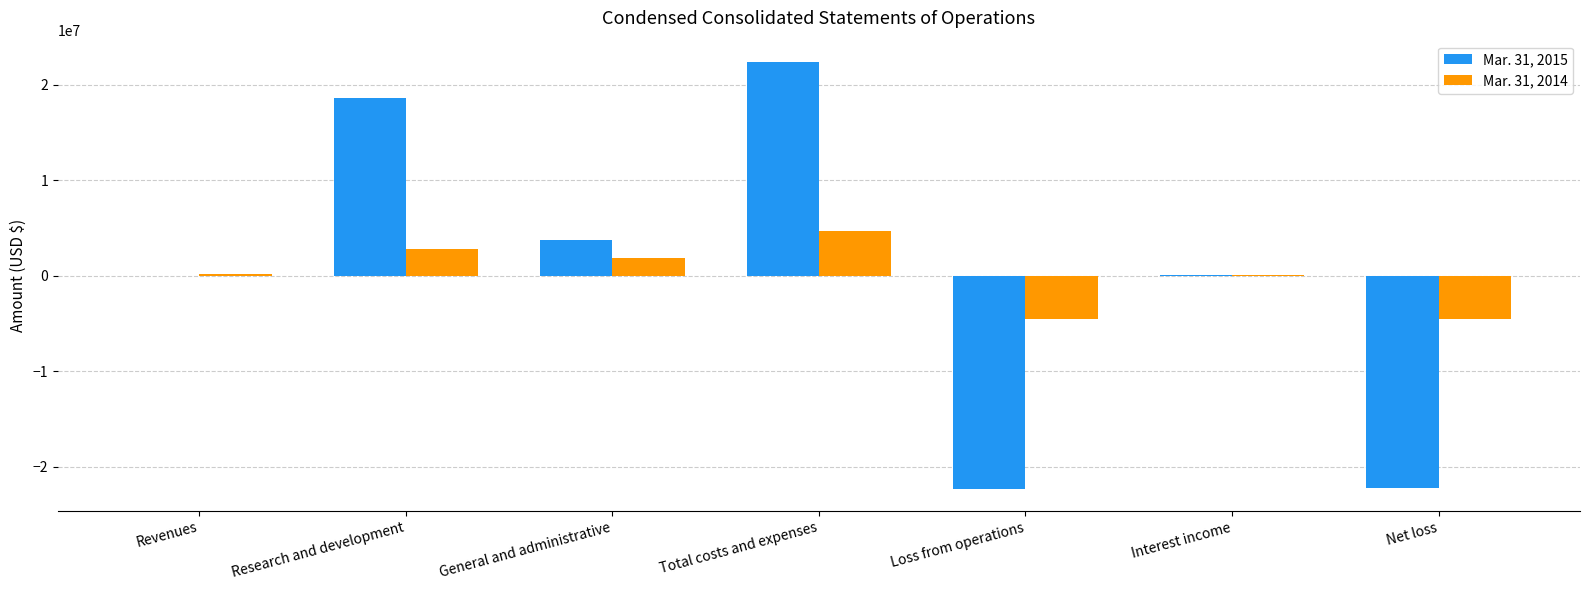

Are the bars grouped side by side (vs. stacked)?

Yes